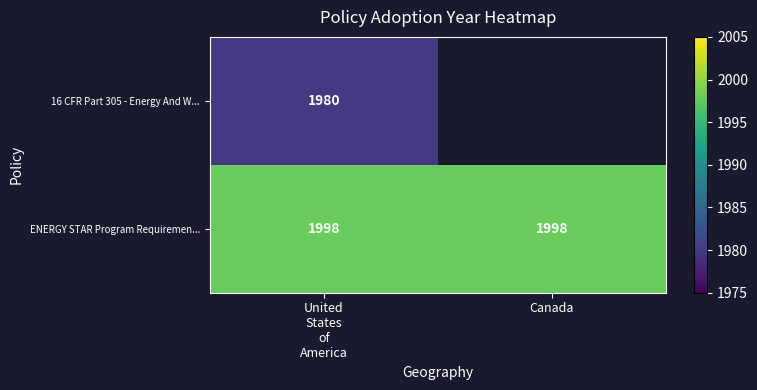

The ENERGY STAR Program Requiremen... series shows 1998 at Canada. True or false?

True